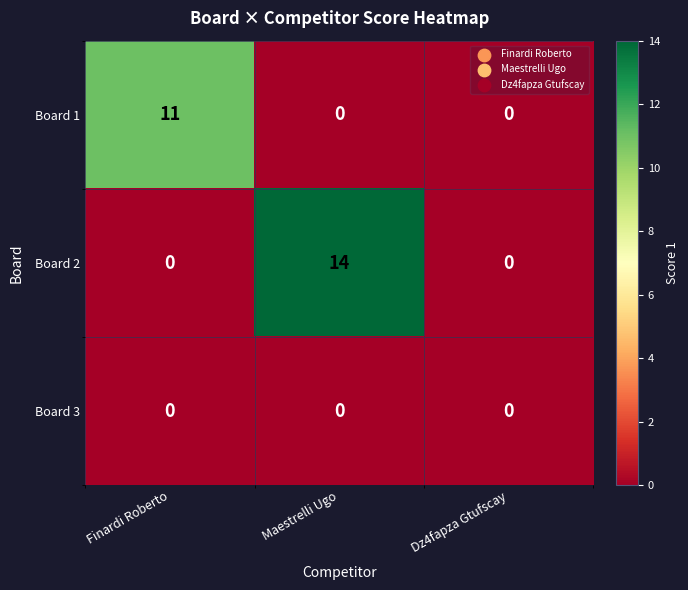

List the series in order of their overall mean, highest first.

Board 2, Board 1, Board 3